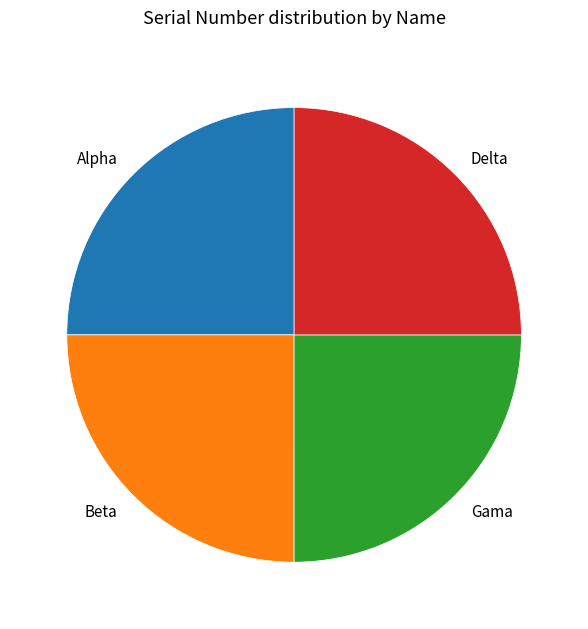

Is it true that Gama is 25% of the pie?

True